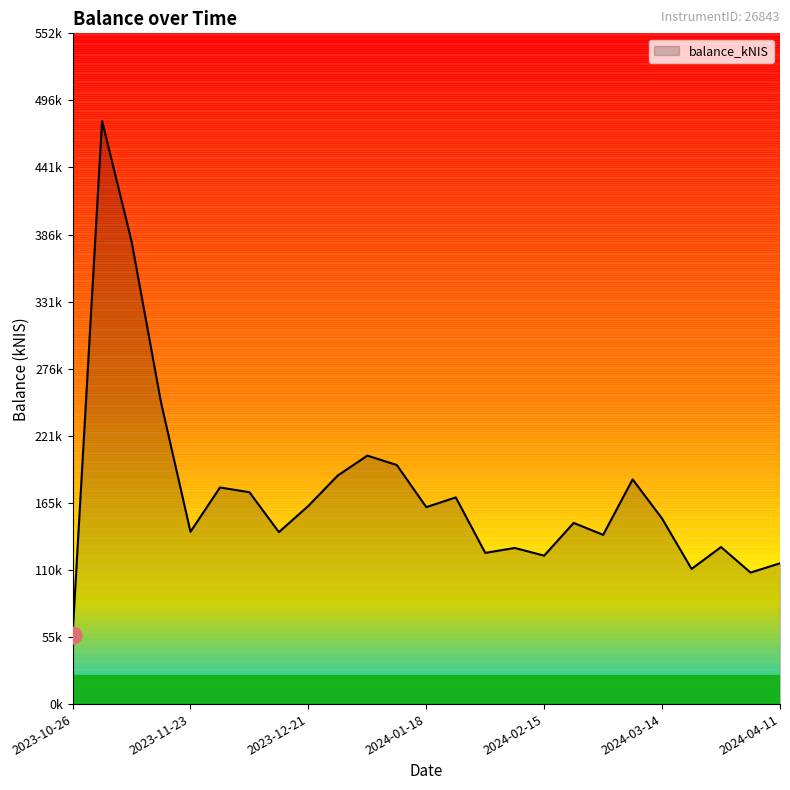

List the labels in order of value, largest first.

2023-11-02, 2023-11-09, 2023-11-16, 2024-01-04, 2024-01-11, 2023-12-28, 2024-03-07, 2023-11-30, 2023-12-07, 2024-01-25, 2023-12-21, 2024-01-18, 2024-03-14, 2024-02-22, 2023-11-23, 2023-12-14, 2024-02-29, 2024-03-28, 2024-02-08, 2024-02-01, 2024-02-15, 2024-04-11, 2024-03-21, 2024-04-04, 2023-10-26